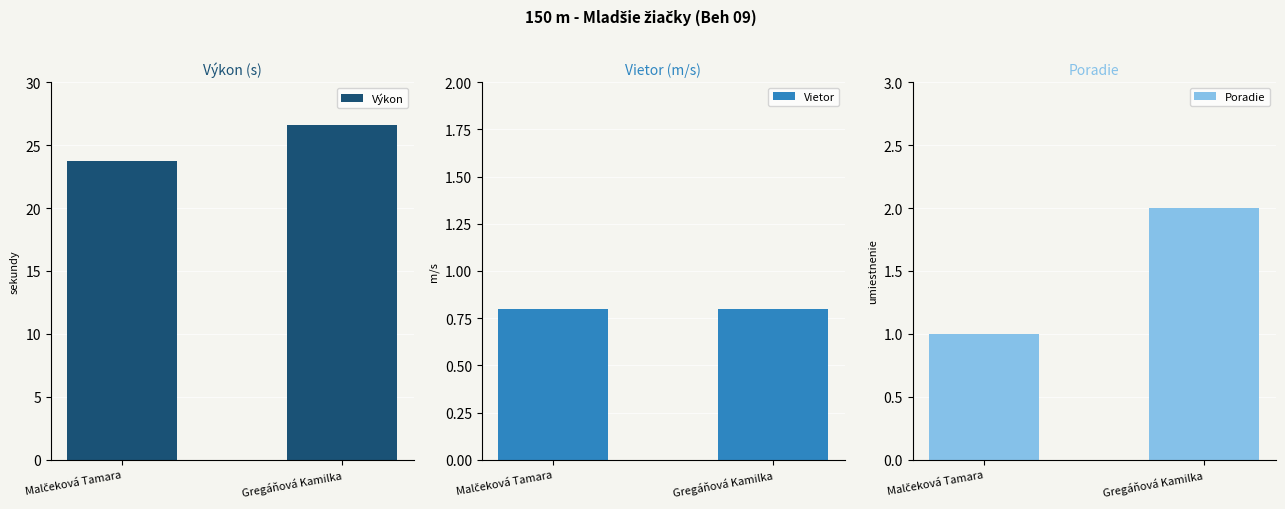

Reading right to left, list all the values displayed in this chart.

Výkon: 26.6	23.8
Vietor: 0.8	0.8
Poradie: 2.0	1.0